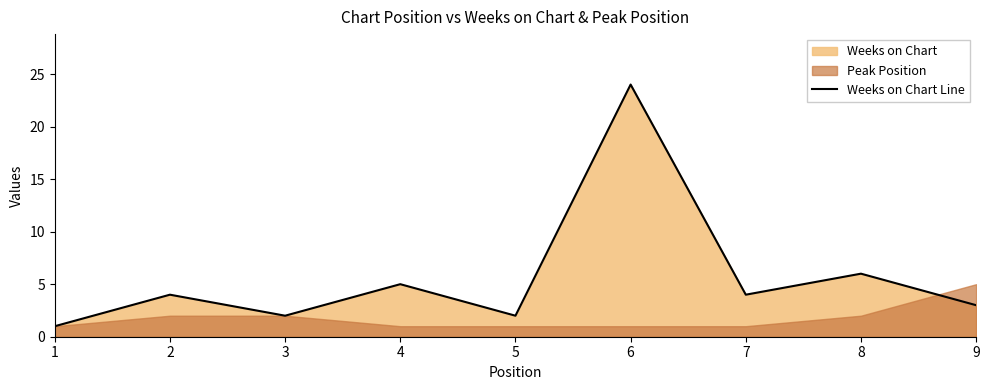

How many data points does each series have?

9